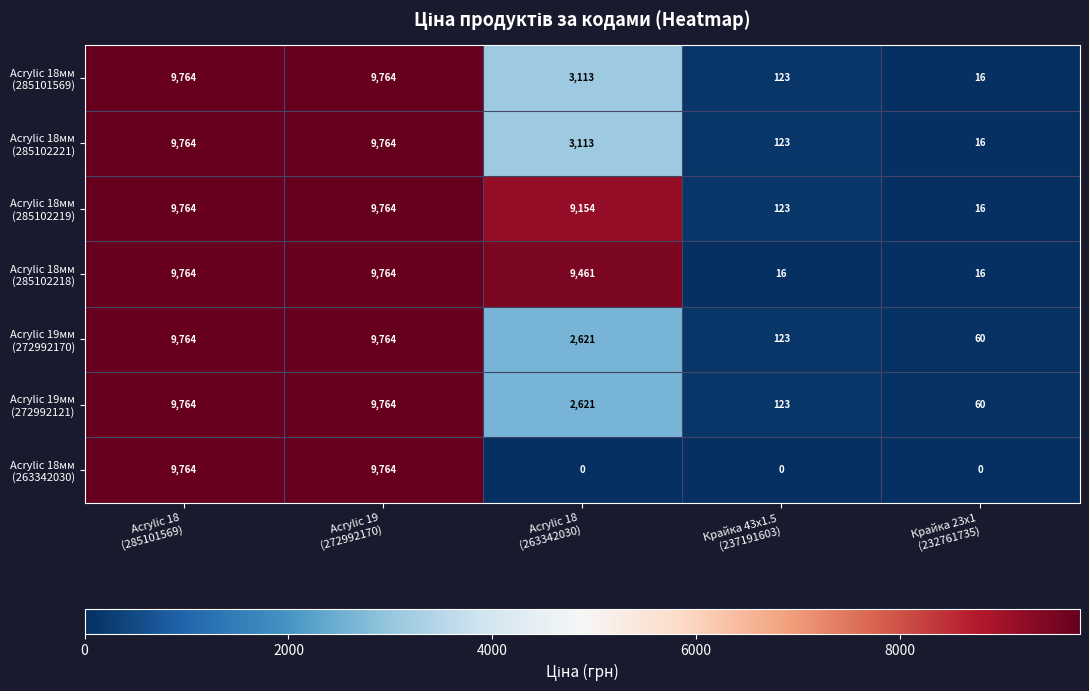

At how many categories does at least one series exceed 3197?

3